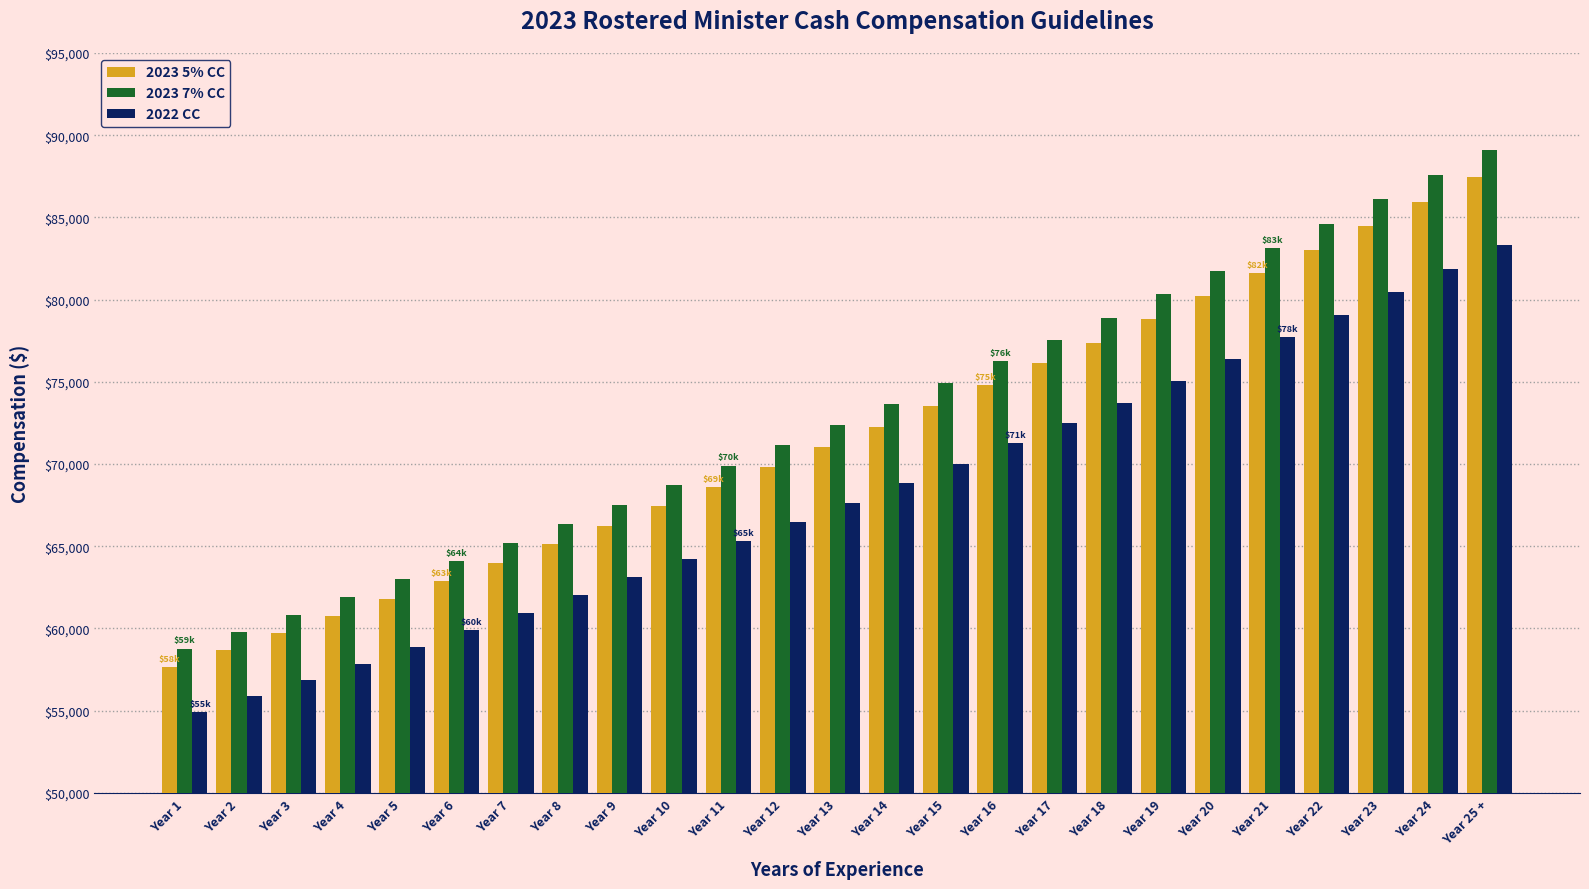

What are all the series names shown in the legend?

2023 5% CC, 2023 7% CC, 2022 CC